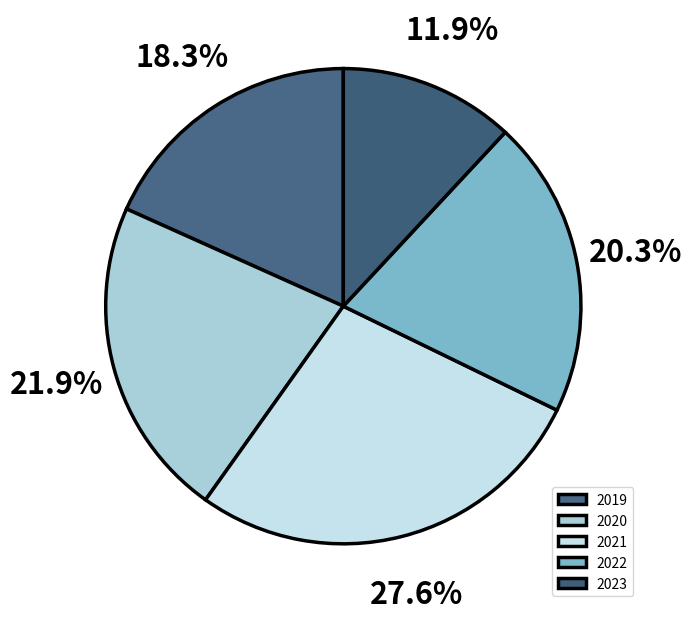

Which category has the biggest portion of the pie?

2021